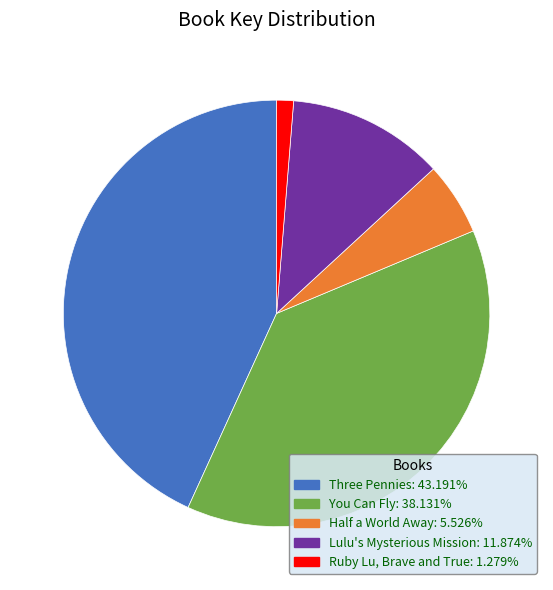

Does Half a World Away represent more than half of the total?

No